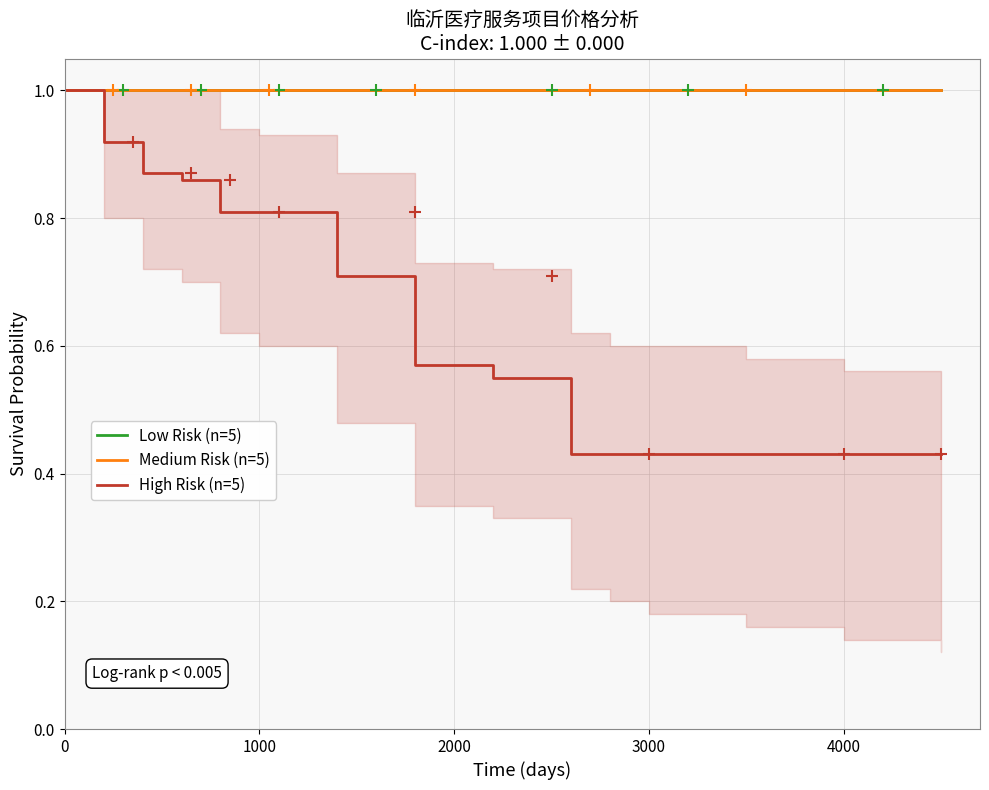

Does the chart have visible grid lines?

Yes